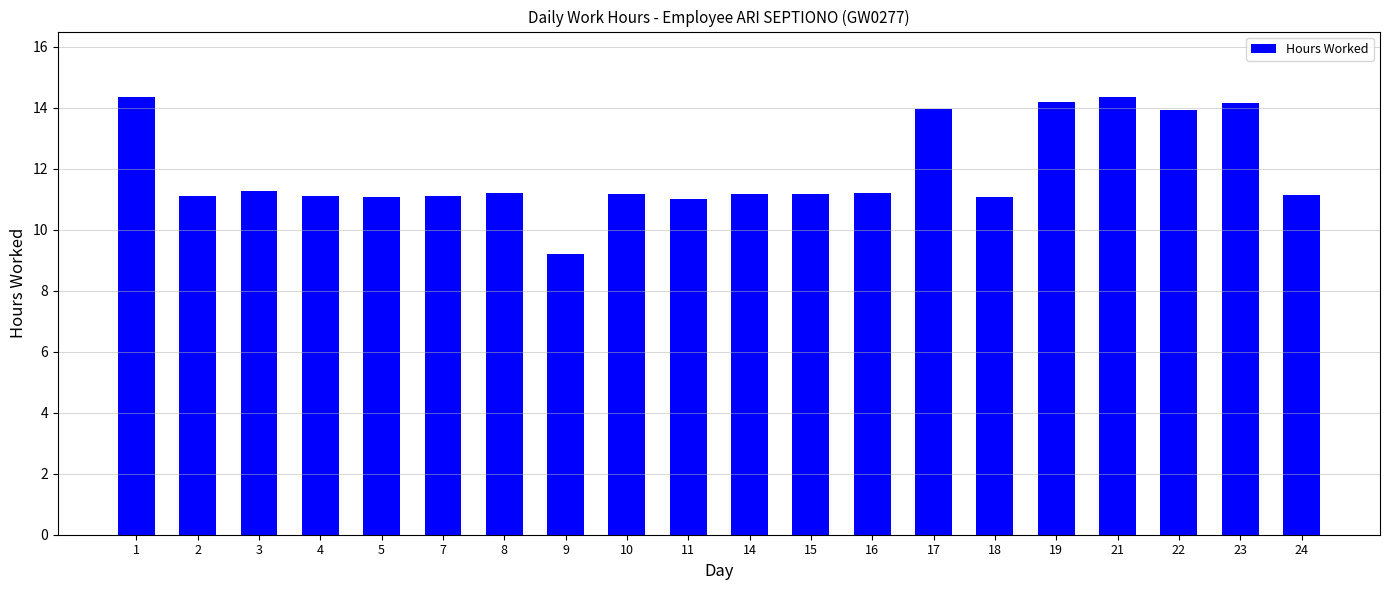

What is the average value?

11.9